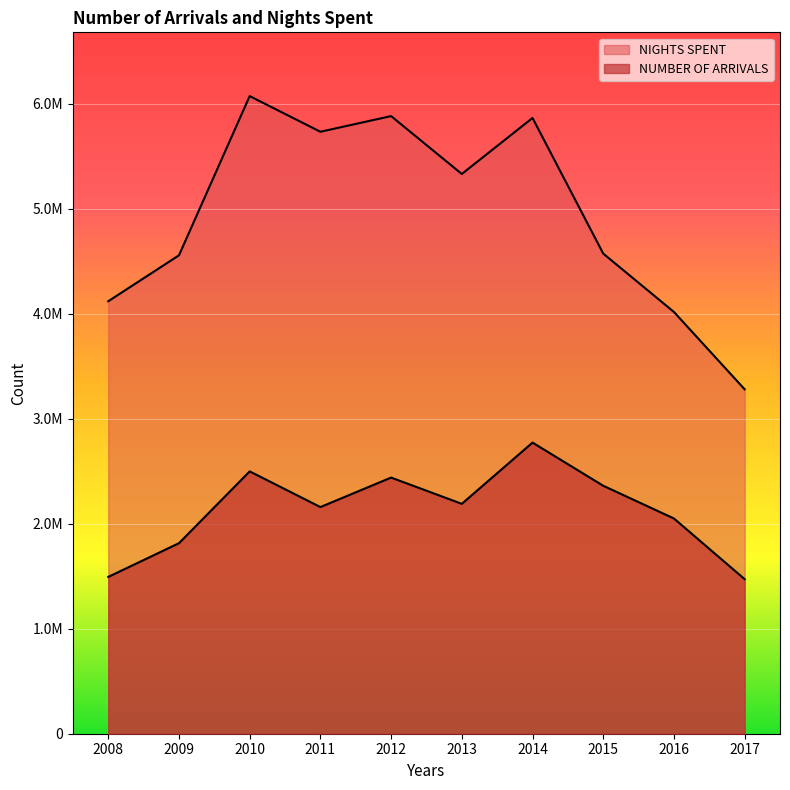

Does the chart display data point markers on the line(s)?

No